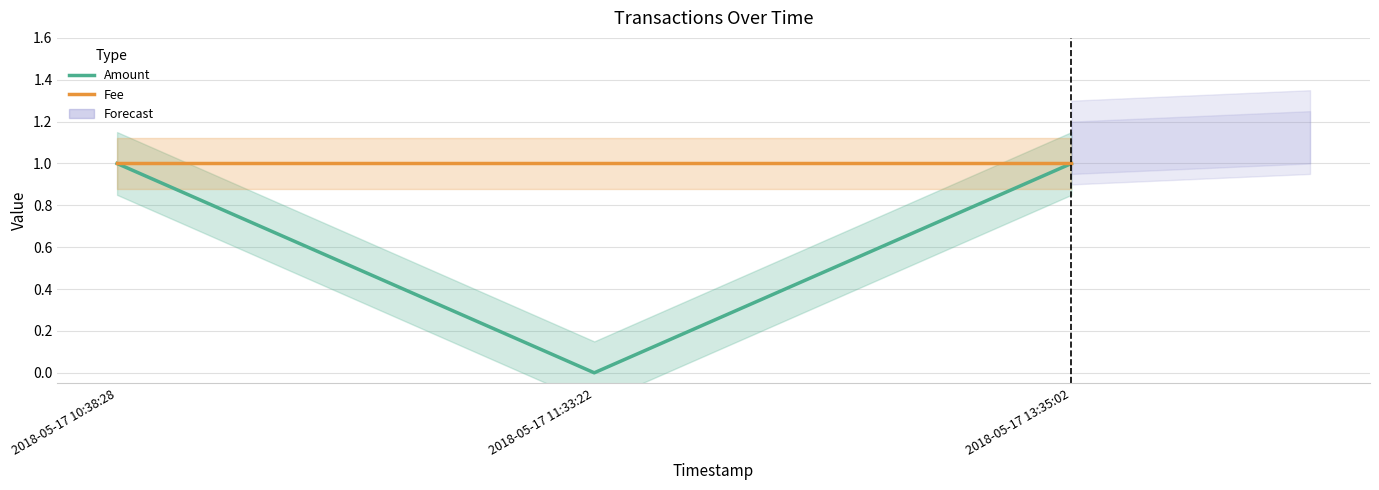

What is the sum of the Fee values at 2018-05-17 13:35:02 and 2018-05-17 10:38:28?

2